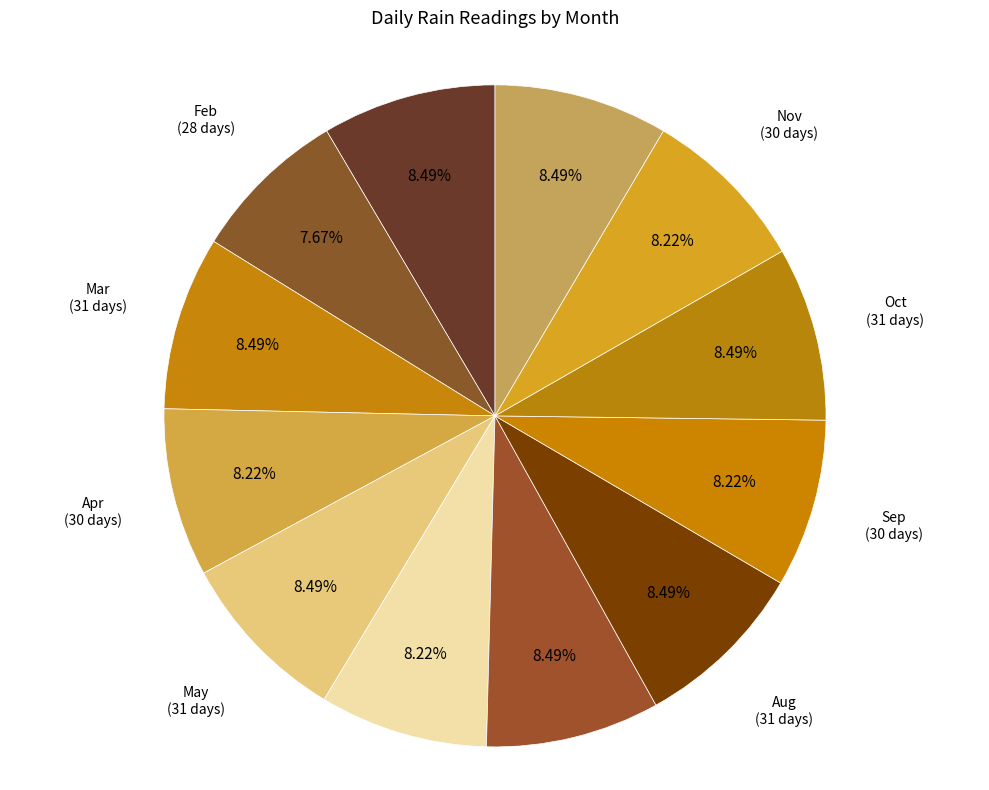

Is there a majority slice in this chart?

No